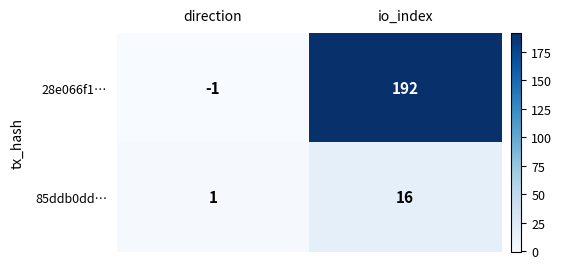

At how many categories does at least one series exceed 174?

1